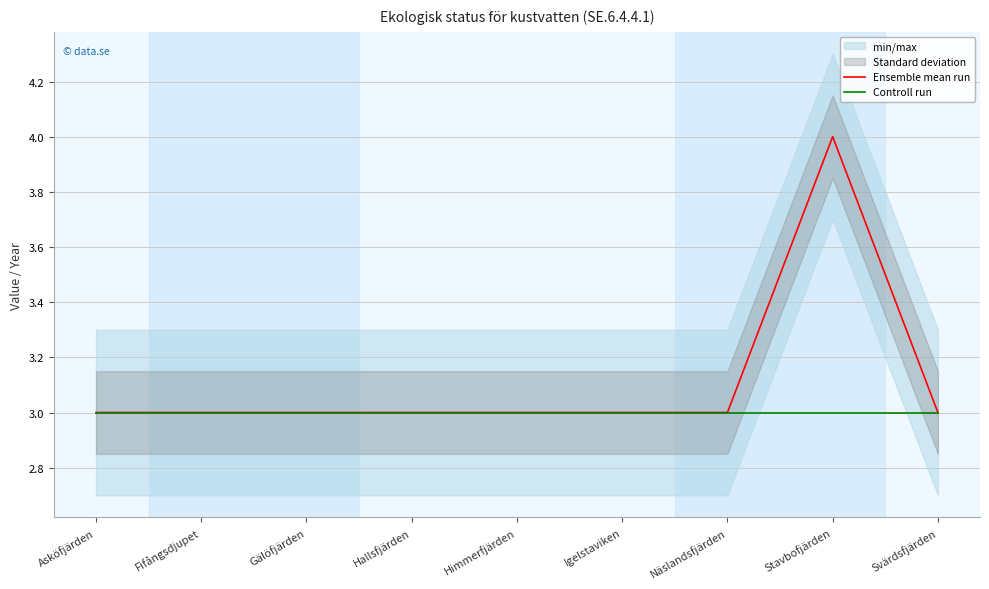

True or false: Ensemble mean run and Controll run cross at least once.

False